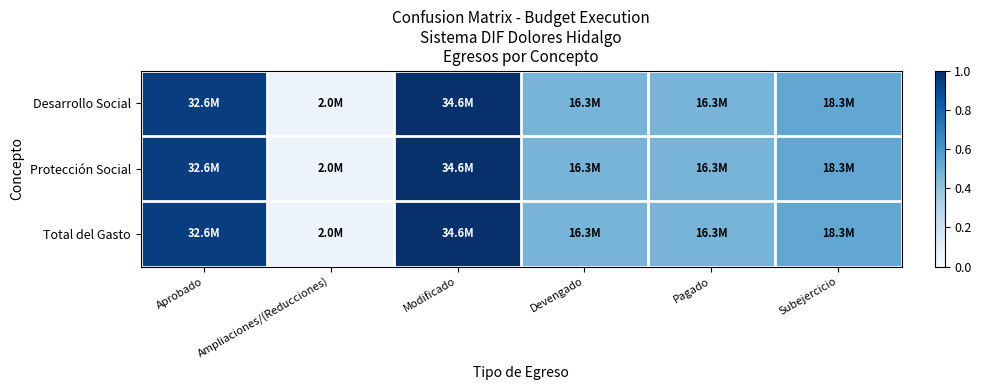

Reading left to right, transcribe all the data shown in this chart.

Desarrollo Social: Aprobado=0.9	Ampliaciones/(Reducciones)=0.1	Modificado=1.0	Devengado=0.5	Pagado=0.5	Subejercicio=0.5
Protección Social: Aprobado=0.9	Ampliaciones/(Reducciones)=0.1	Modificado=1.0	Devengado=0.5	Pagado=0.5	Subejercicio=0.5
Total del Gasto: Aprobado=0.9	Ampliaciones/(Reducciones)=0.1	Modificado=1.0	Devengado=0.5	Pagado=0.5	Subejercicio=0.5